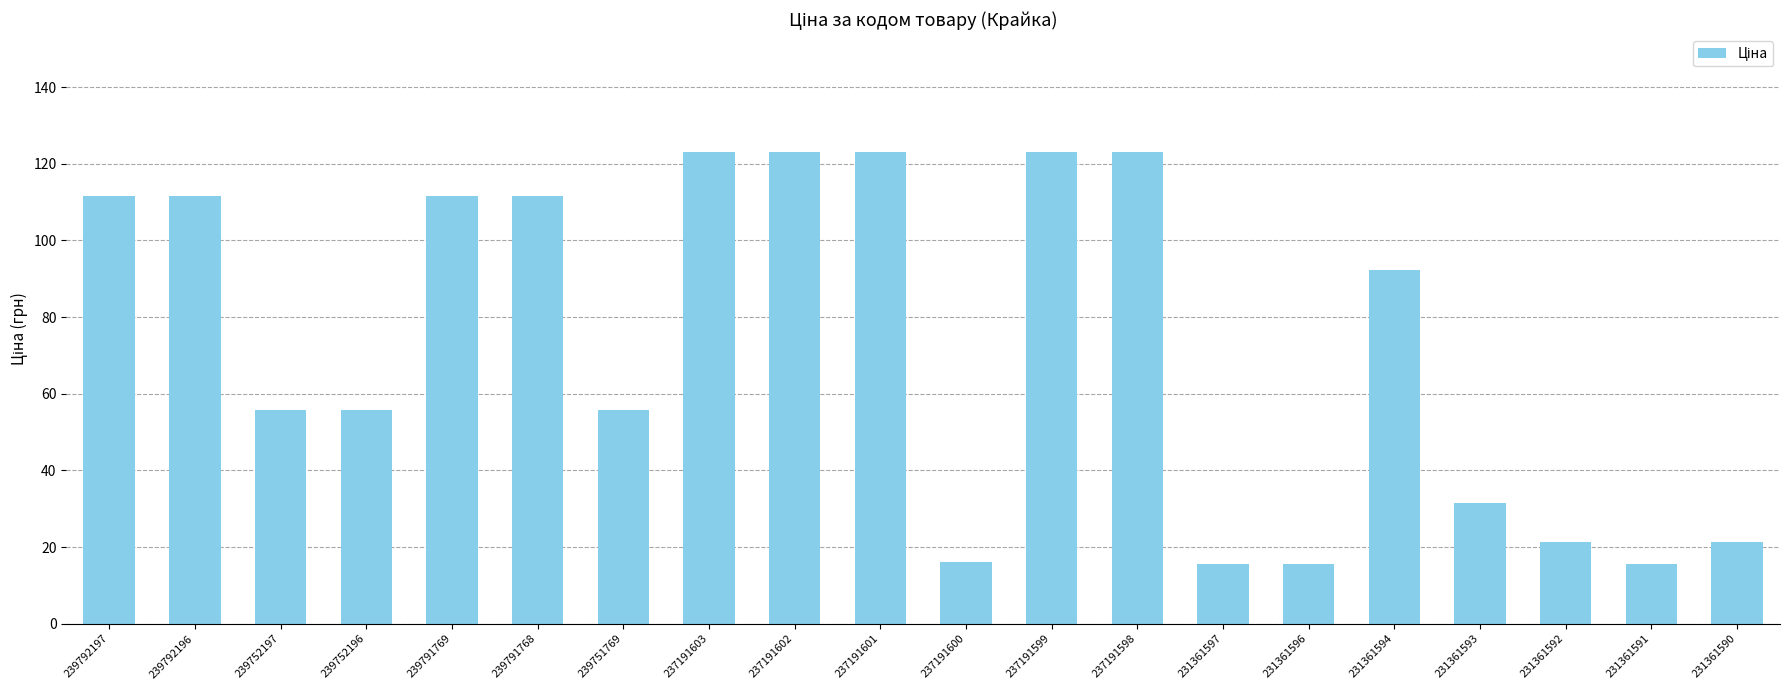

What is the smallest value displayed?

15.7